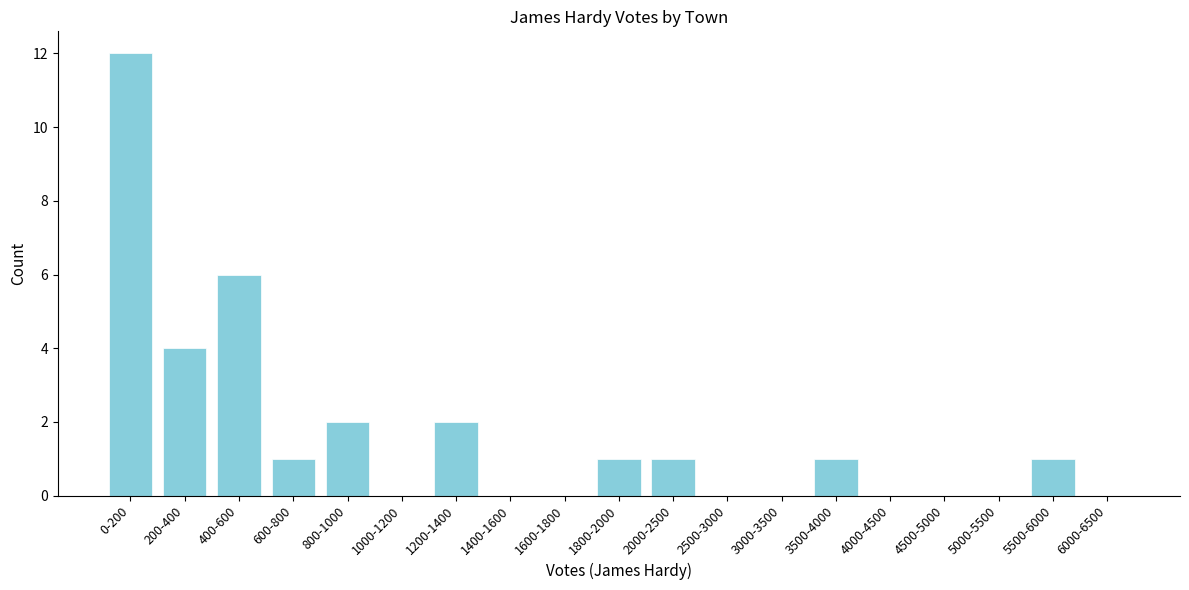

Reading right to left, what are all the values shown in this chart?

6000-6500=0	5500-6000=1	5000-5500=0	4500-5000=0	4000-4500=0	3500-4000=1	3000-3500=0	2500-3000=0	2000-2500=1	1800-2000=1	1600-1800=0	1400-1600=0	1200-1400=2	1000-1200=0	800-1000=2	600-800=1	400-600=6	200-400=4	0-200=12